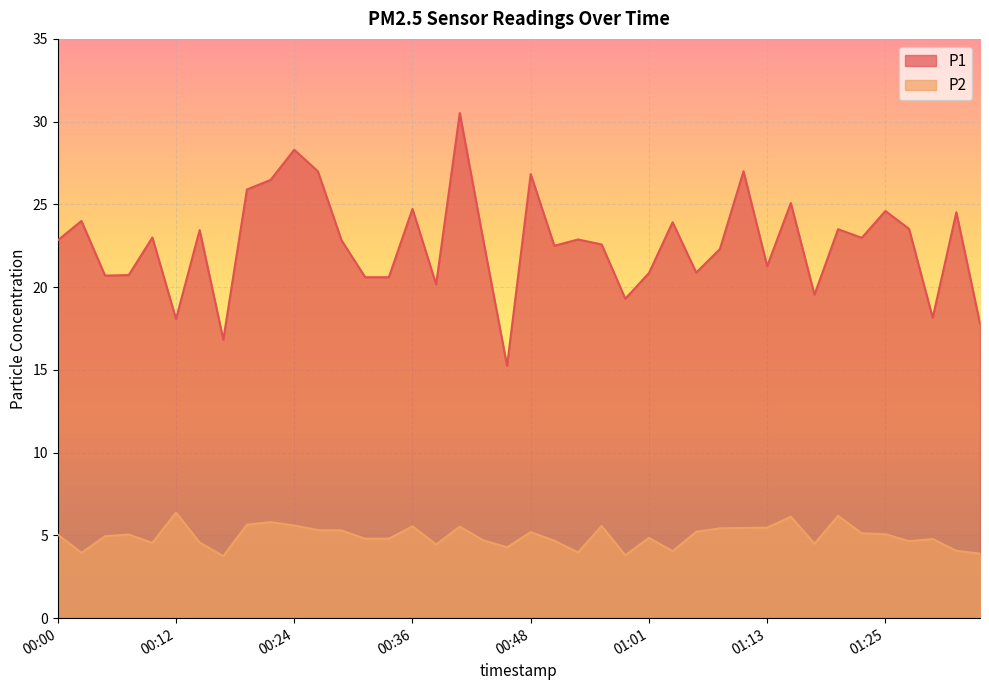

Which series changed the most between 00:48 and 01:03?

P1